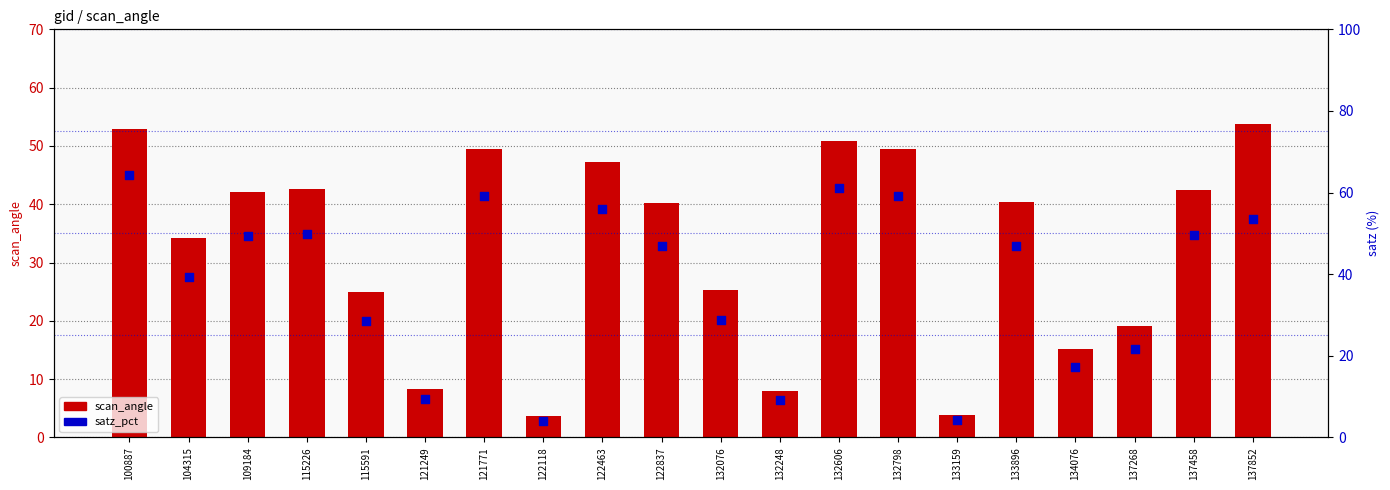

What is the total value across all series at 104315?

73.6